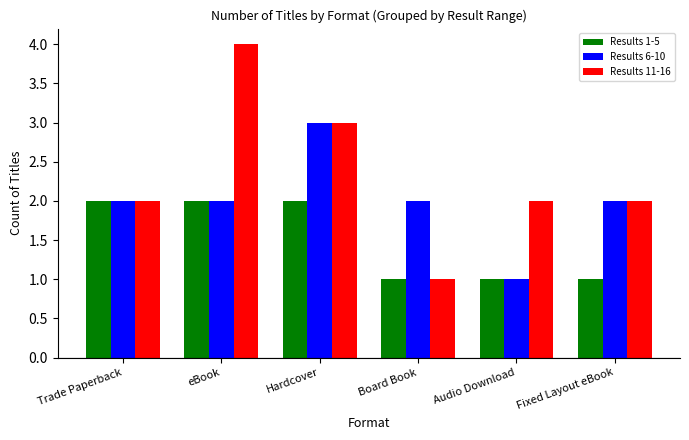

Reading left to right, extract all data points from this chart.

Results 1-5: 2	2	2	1	1	1
Results 6-10: 2	2	3	2	1	2
Results 11-16: 2	4	3	1	2	2